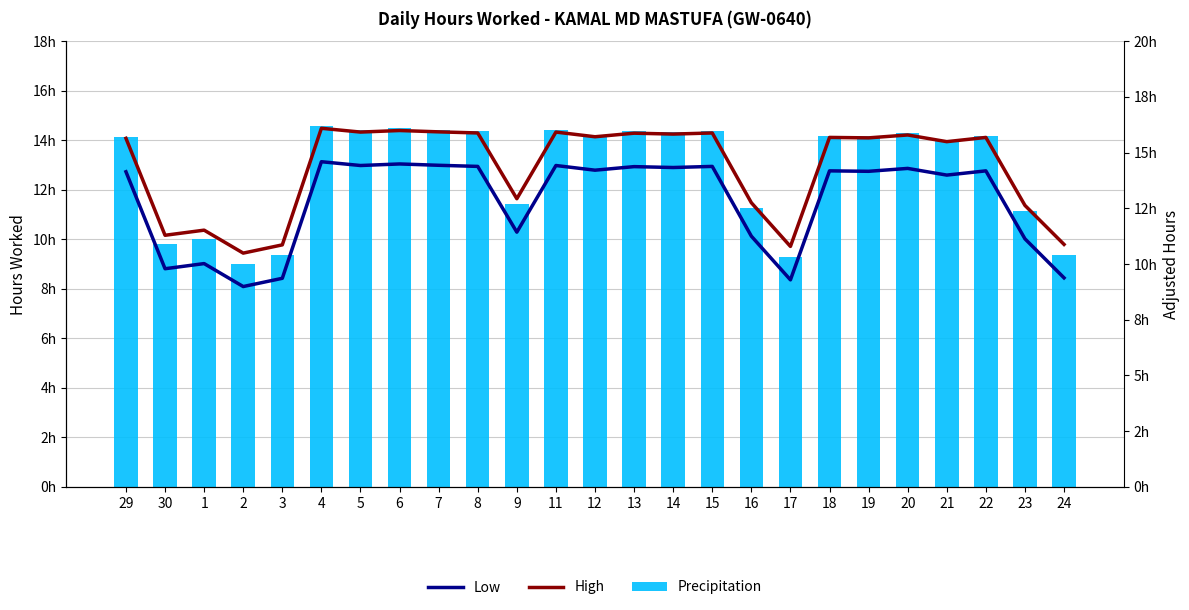

What are all the series names shown in the legend?

Precipitation, Low, High